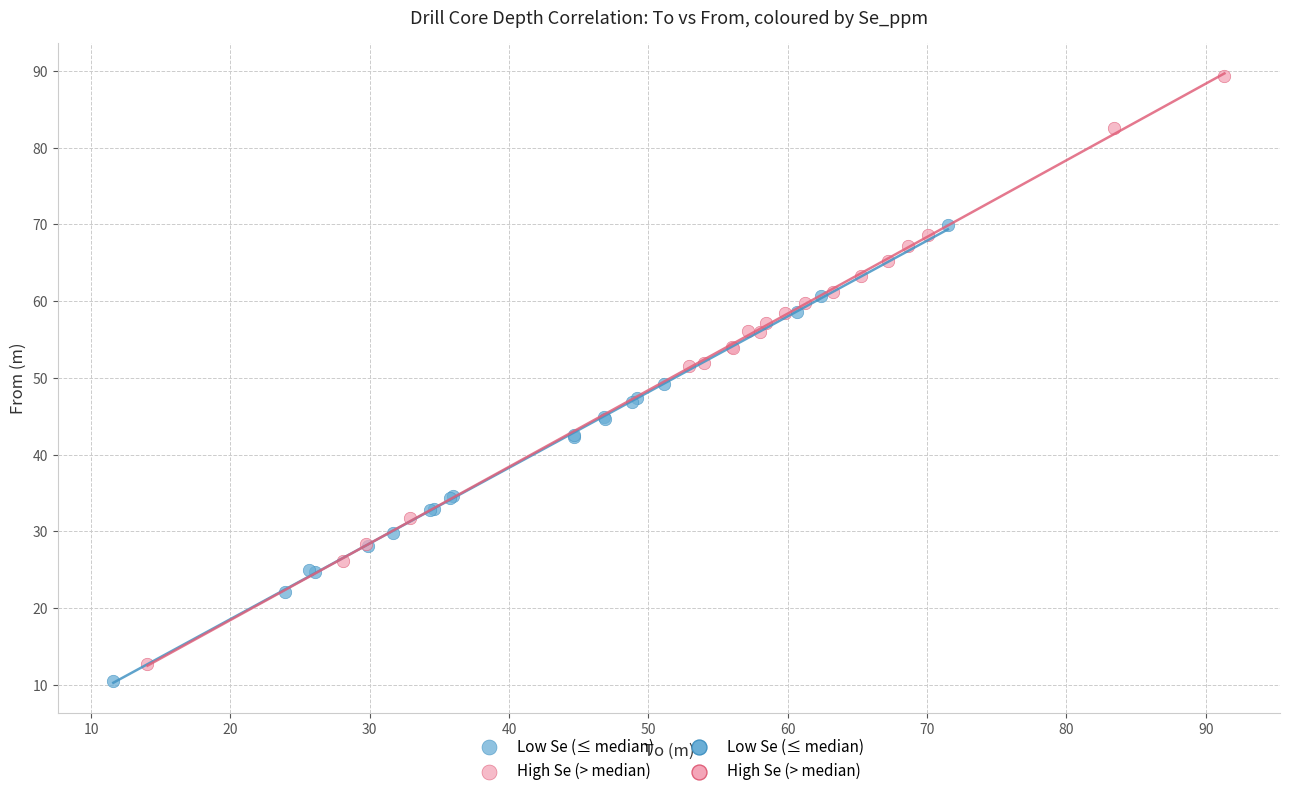

Which series contains the lowest Y value?

Low Se (≤ median)